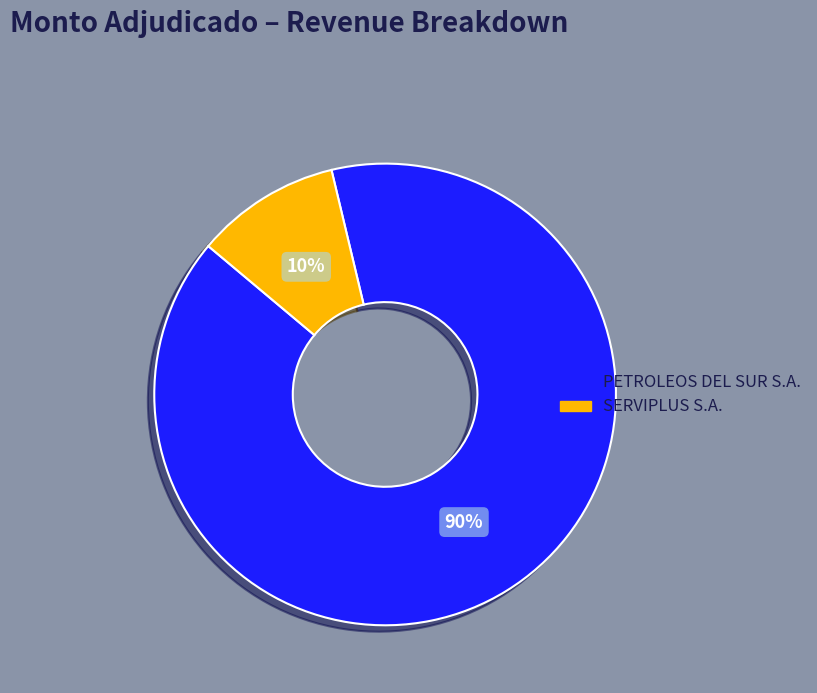

How many segments does this pie chart have?

2